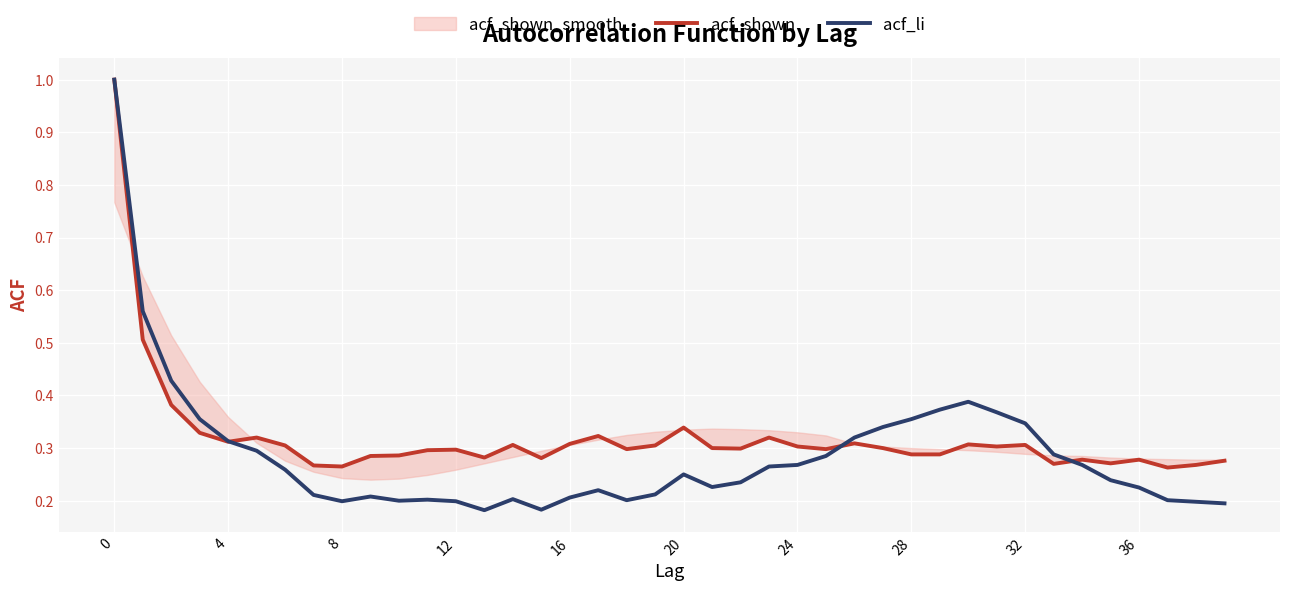

How many interior local valleys does the acf_shown series have?

11